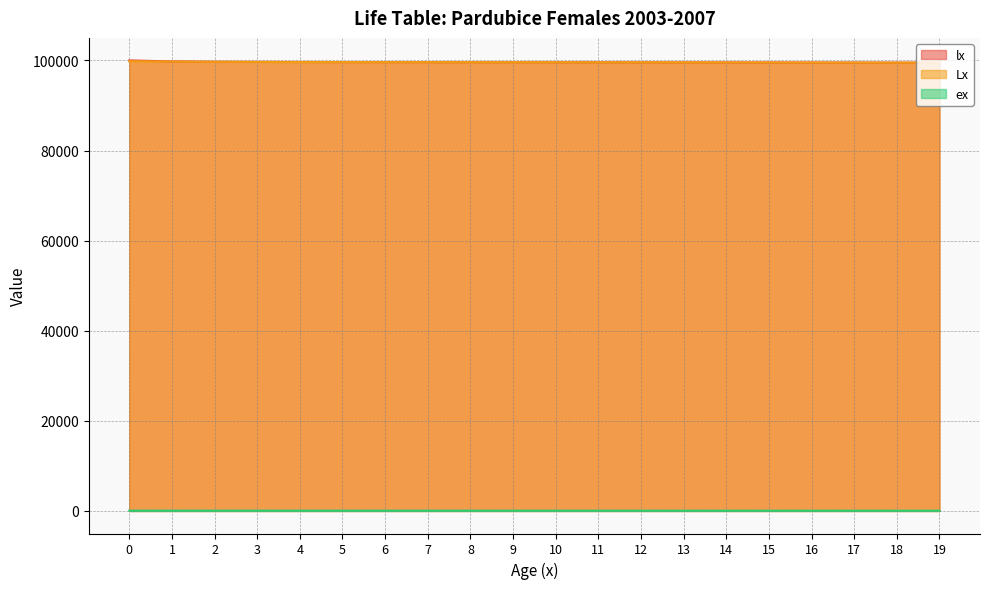

How many values in the lx series exceed 99605?

10